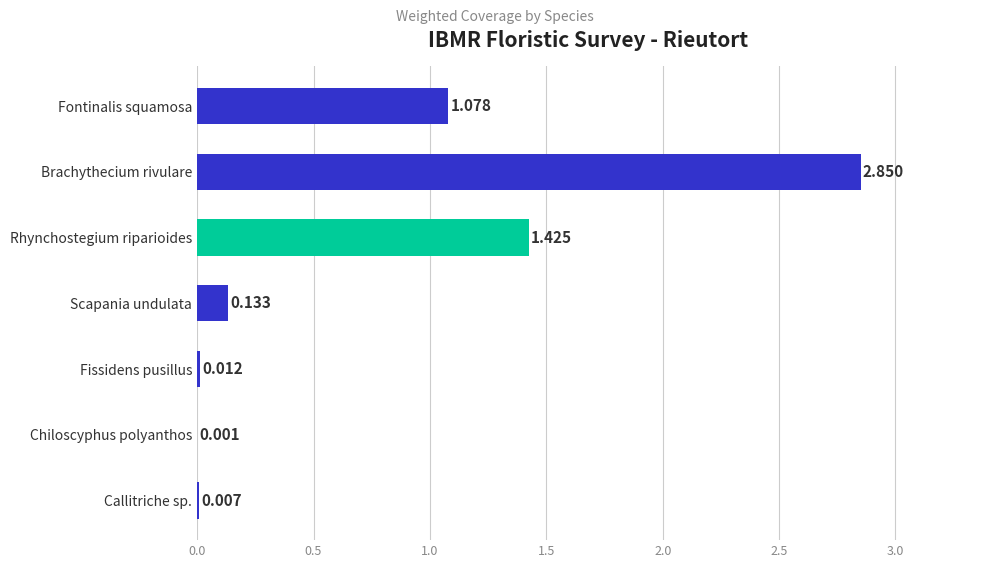

Which category has the highest value across all series?

Brachythecium rivulare